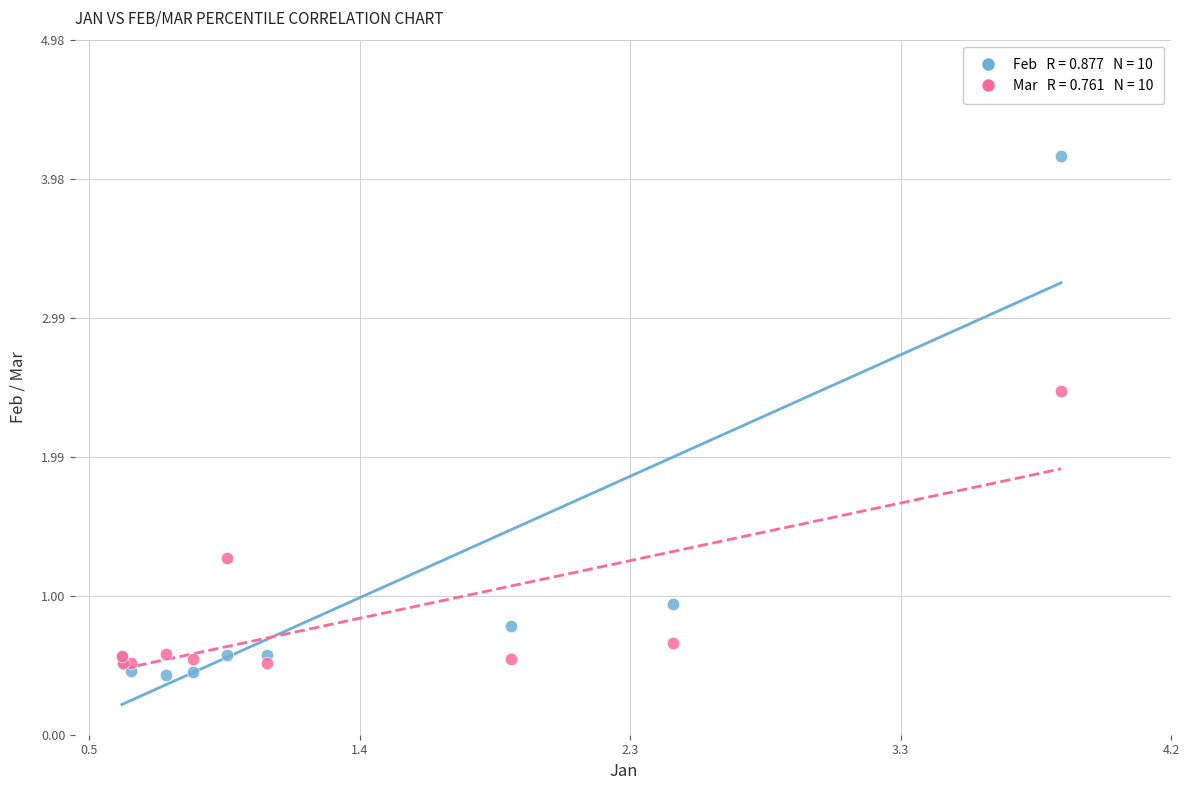

Across all series, what Y value is closest to 2?

2.5